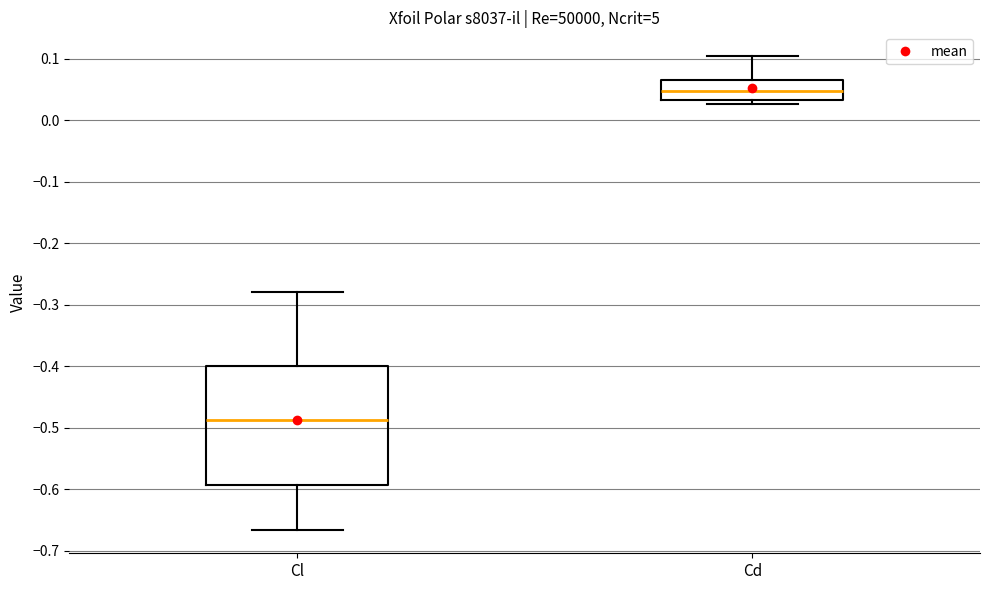

Reading left to right, transcribe this box plot: for each box, give where its median line is, the range the box spans, and where its two whiskers end, as read against the y-axis. The values are not printed on the chart, so give them approximately, as read against the axis.

Cl: median -0.49, box -0.59 to -0.40, whiskers -0.67 to -0.28
Cd: median 0.05, box 0.03 to 0.07, whiskers 0.03 (just below the box's lower edge) to 0.10